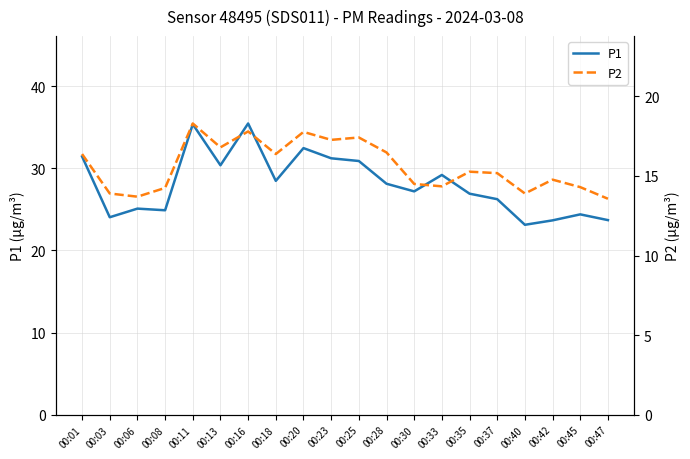

Reading right to left, what are all the values shown in this chart?

P1: 23.7	24.4	23.7	23.1	26.2	26.9	29.2	27.2	28.1	30.9	31.2	32.5	28.5	35.5	30.4	35.4	24.9	25.1	24.1	31.4
P2: 13.6	14.3	14.8	13.9	15.2	15.3	14.3	14.5	16.5	17.4	17.3	17.8	16.4	17.8	16.8	18.3	14.2	13.7	13.9	16.4